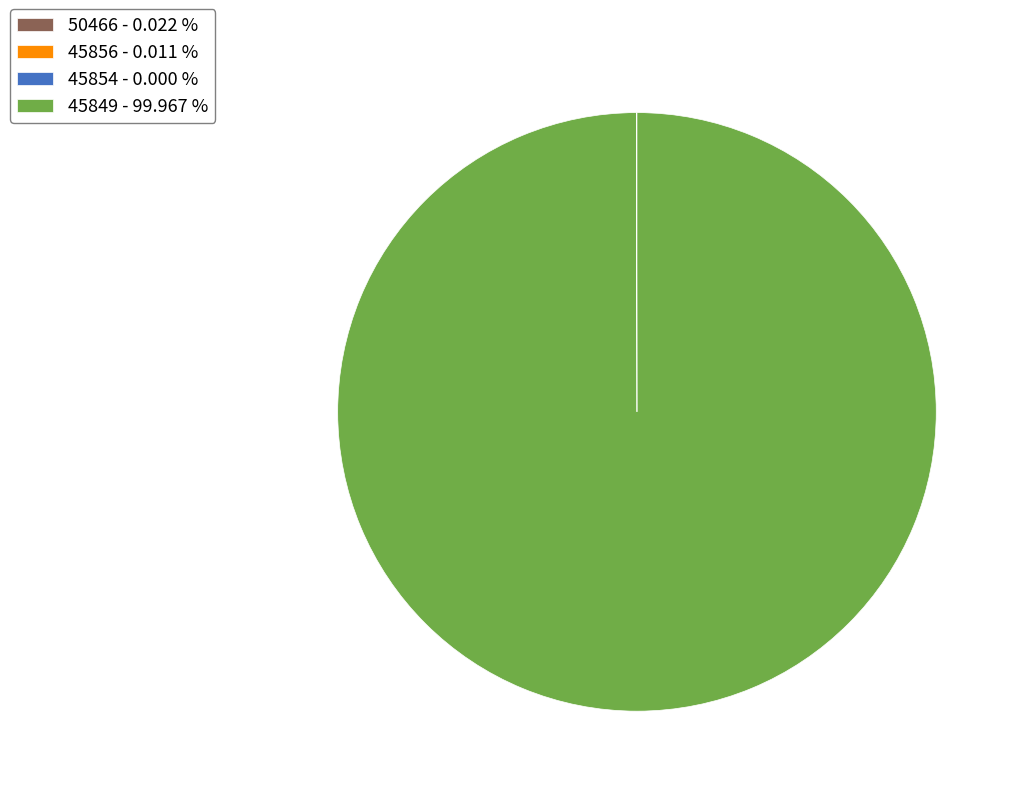

Is there any slice that represents more than half of the pie?

Yes